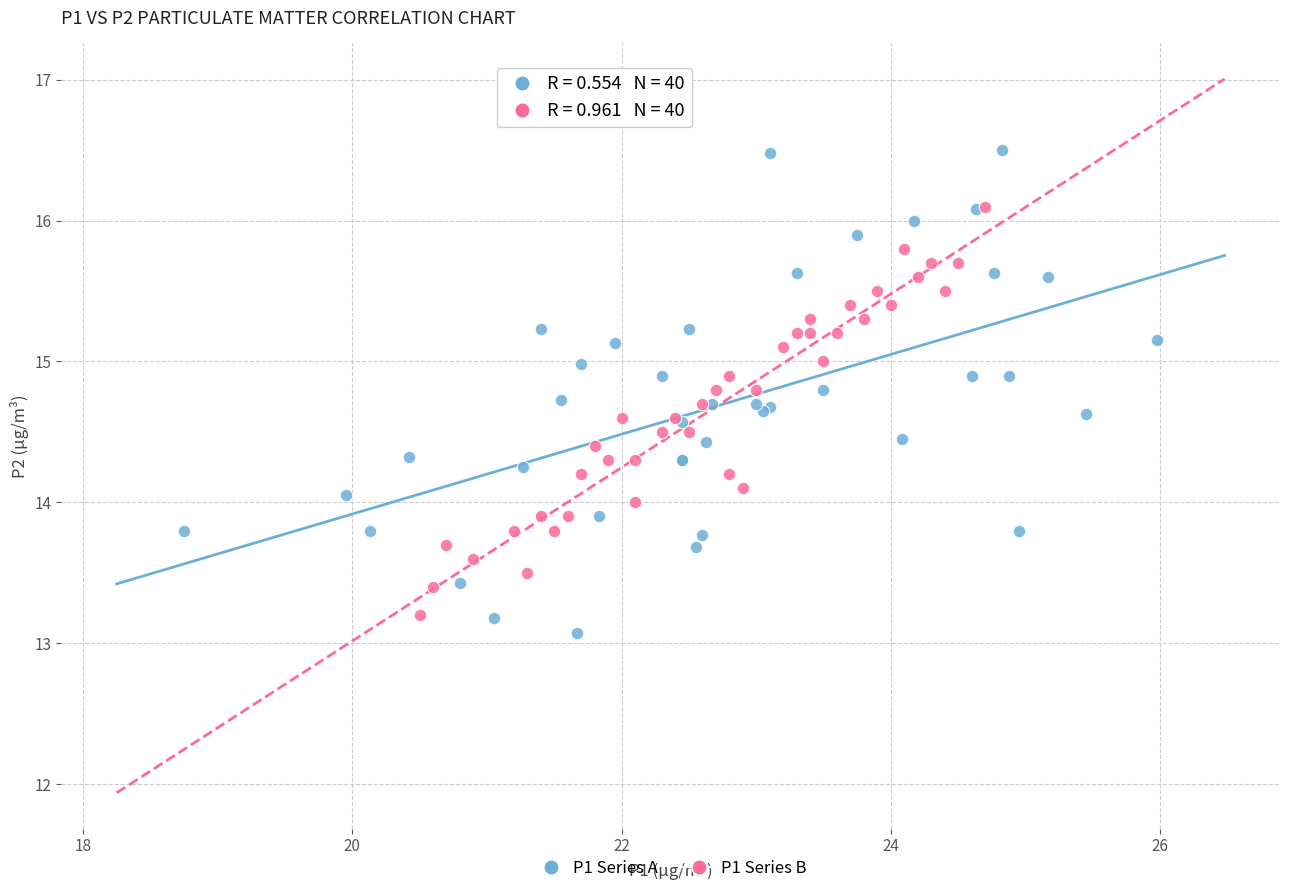

Which series contains the lowest Y value?

P1 Series A